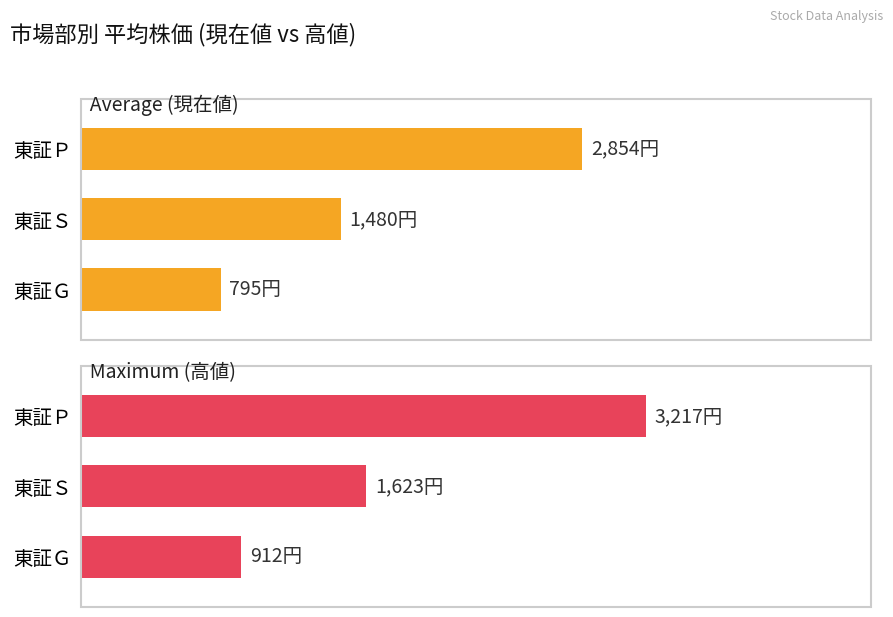

What is the value of the 平均高値 bar at the 1st from the left?

3217